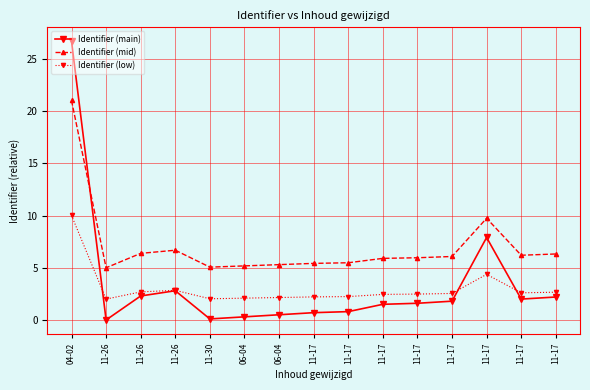

Count the number of categories in the chart.

15